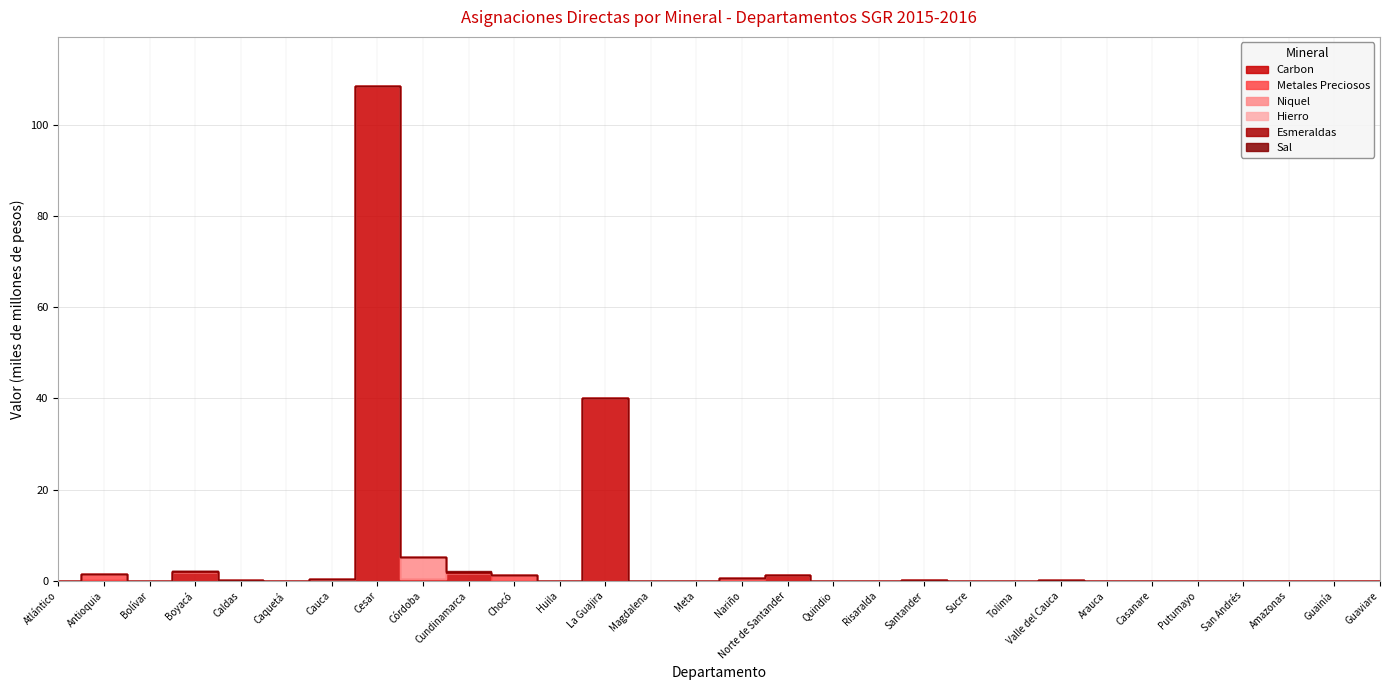

Where is the first local maximum for Carbon?

Antioquia